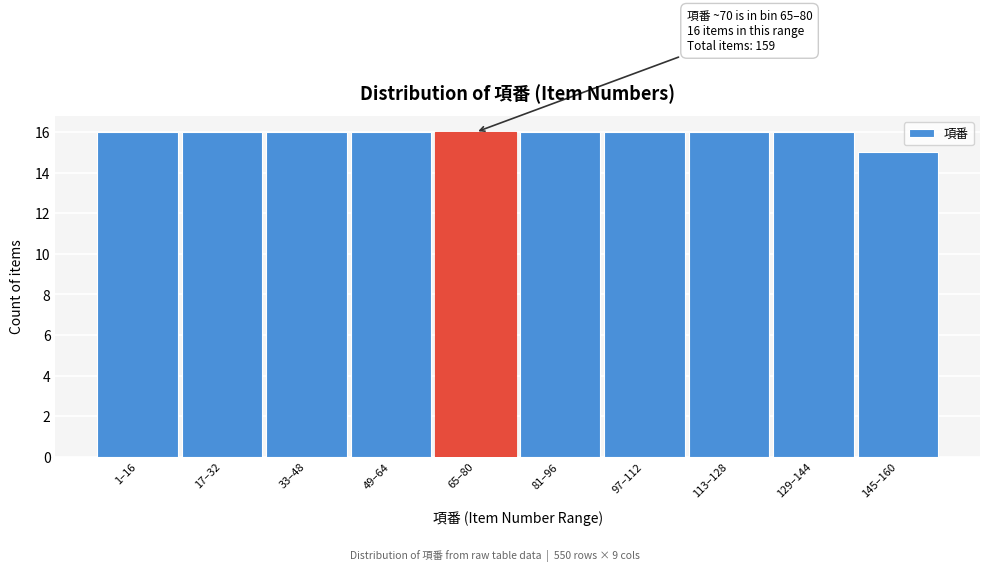

Reading left to right, transcribe all the data shown in this chart.

16	16	16	16	16	16	16	16	16	15